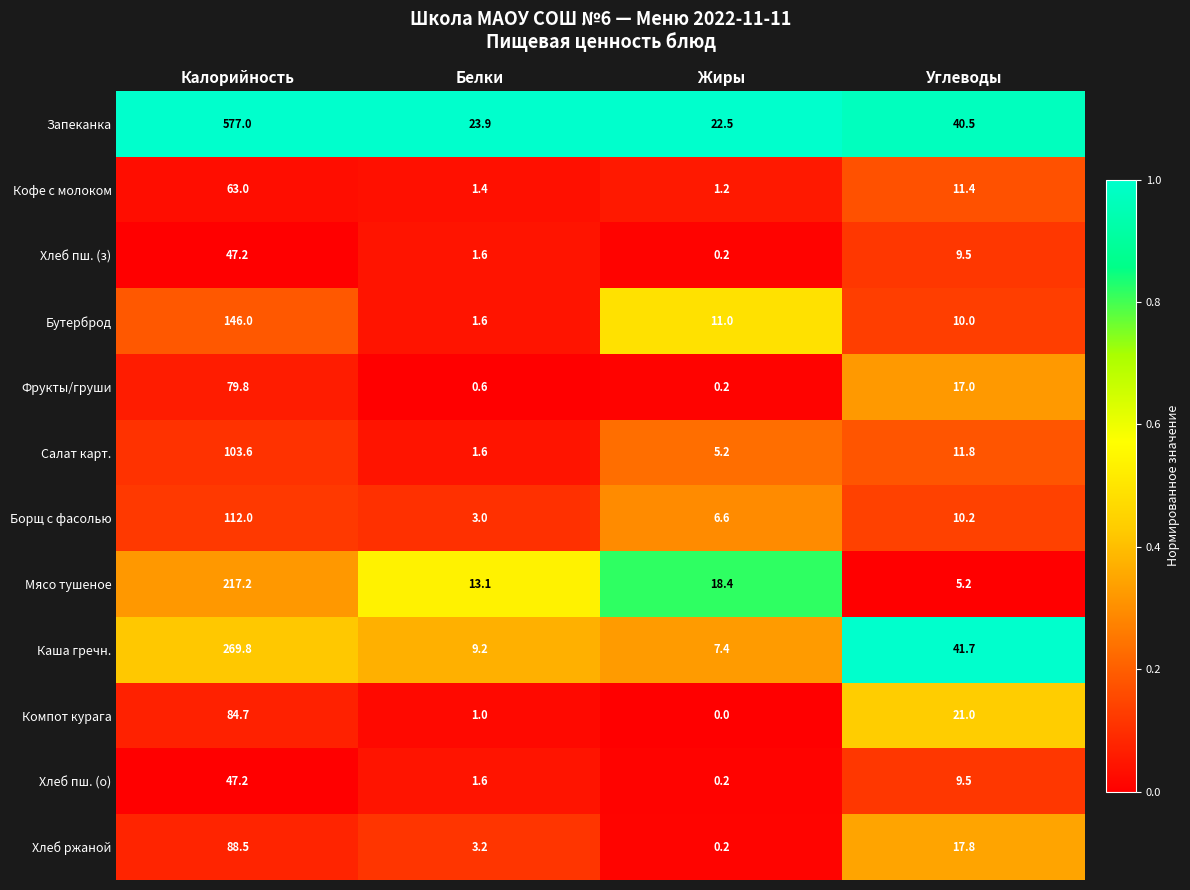

Rank the categories by Каша гречн. value from highest to lowest.

Калорийность, Углеводы, Белки, Жиры